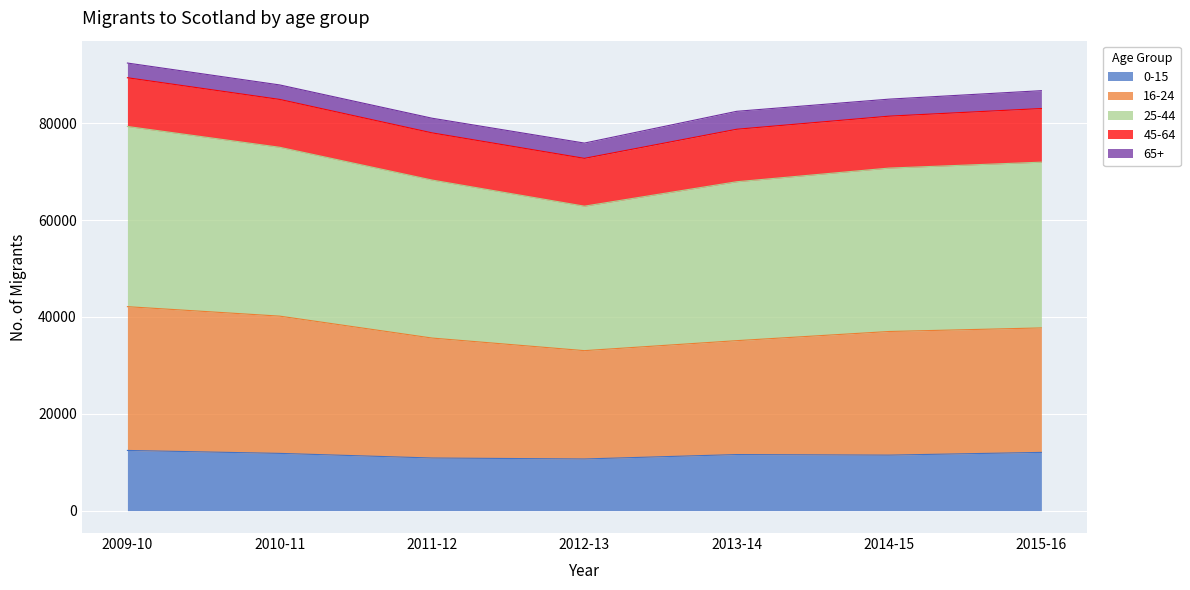

Is the value of 0-15 at 2015-16 greater than the value of 25-44 at 2012-13?

No